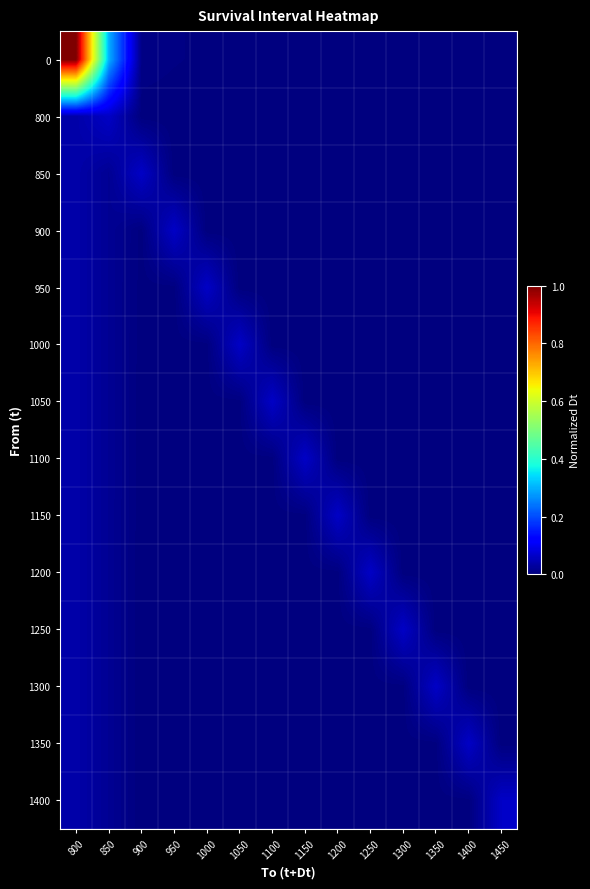

Which has a higher value, 950 or 1150?

950